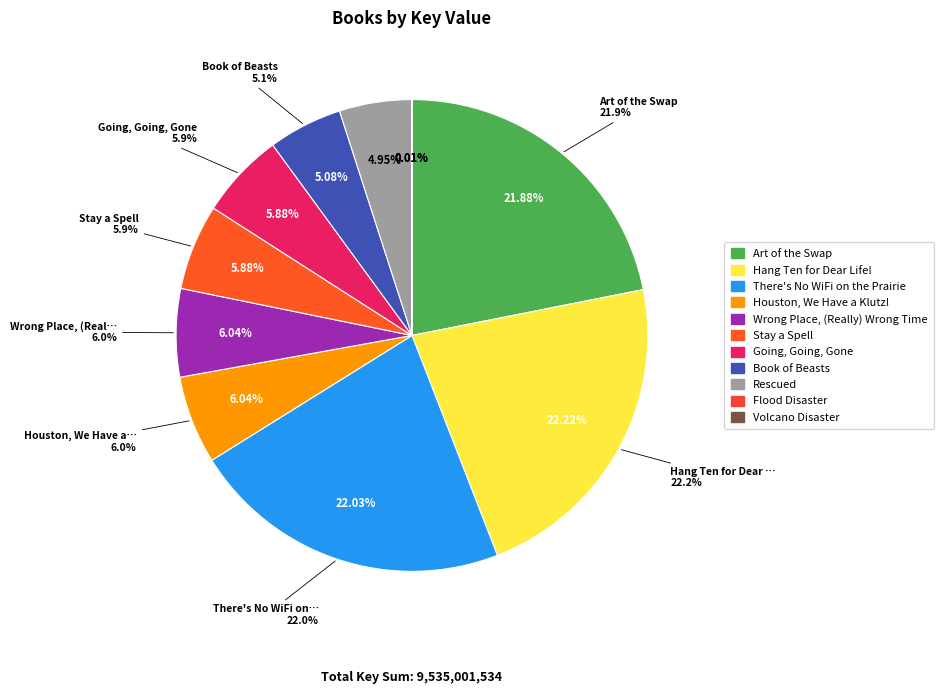

What percentage is the Book of Beasts slice, to the nearest percent?

5%